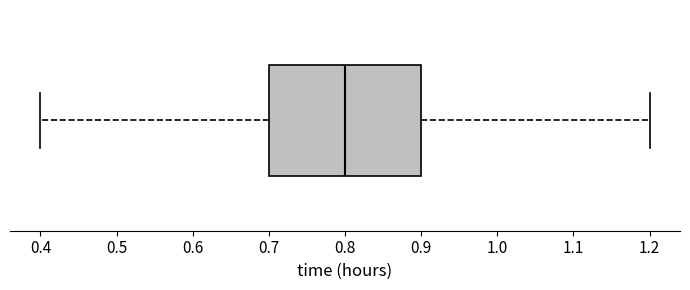

Read this box plot against the x-axis: the position of the median line, the range covered by the box, and the ends of both whiskers. The values are not printed on the chart, so give them approximately, as read against the axis.

median 0.8, box 0.7 to 0.9, whiskers 0.4 to 1.2